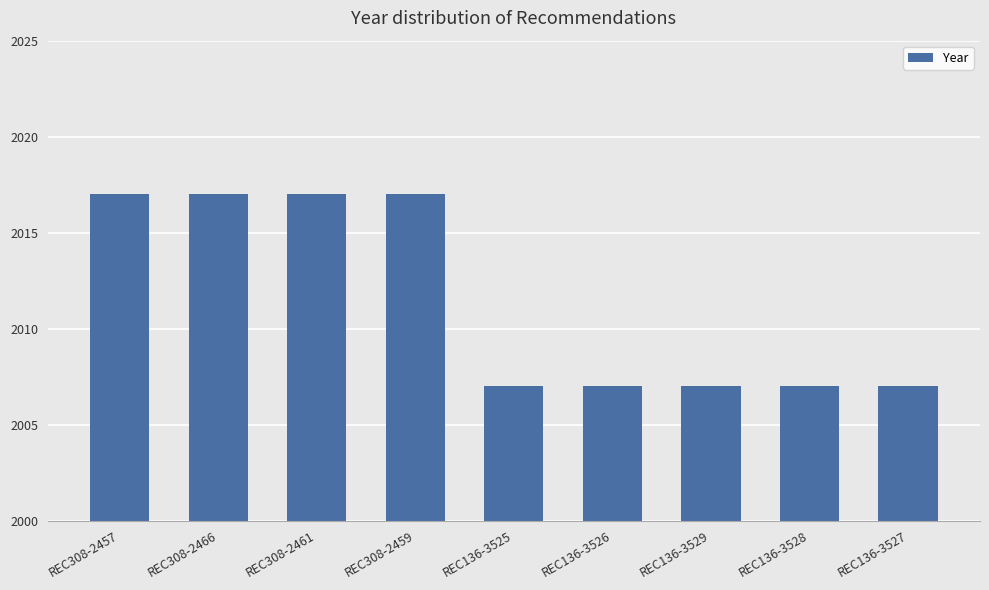

What is the change in value from REC308-2459 to REC136-3528?

-10